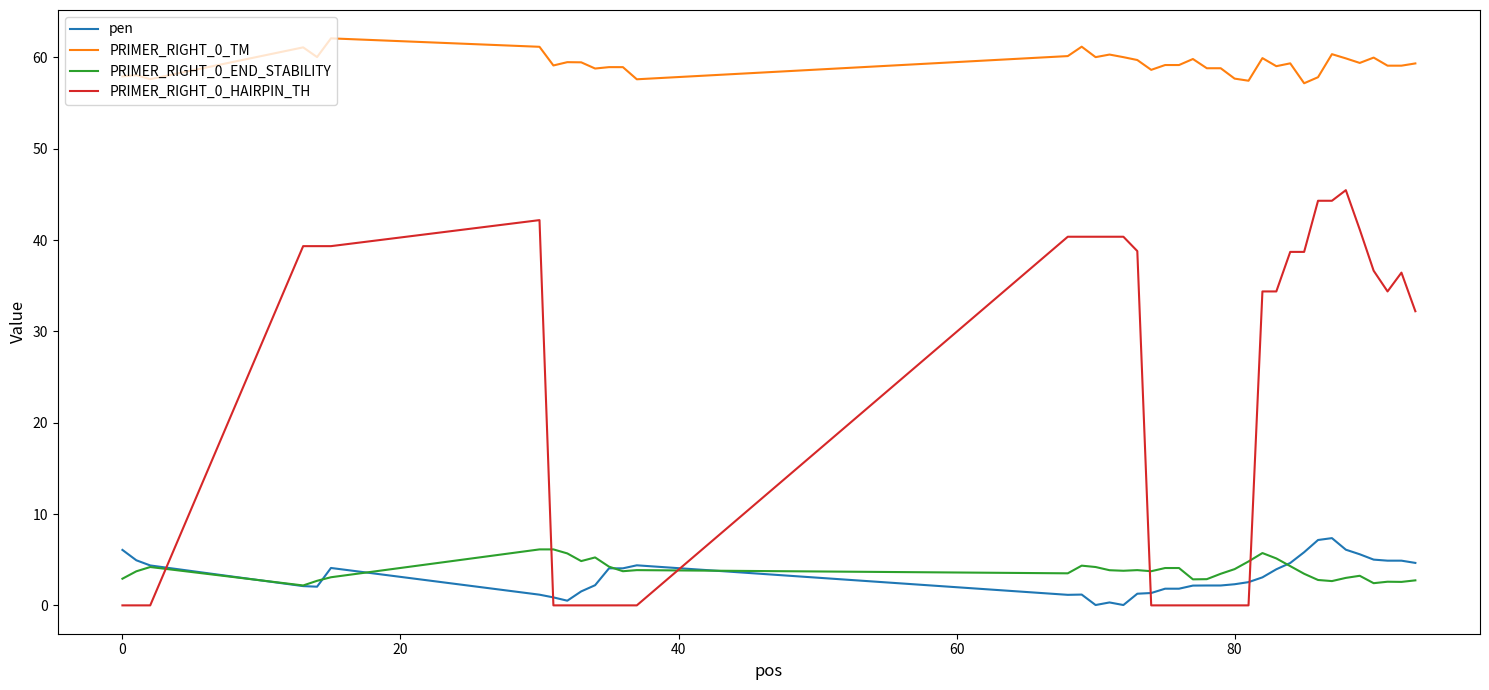

What is the maximum value for pen?

7.4